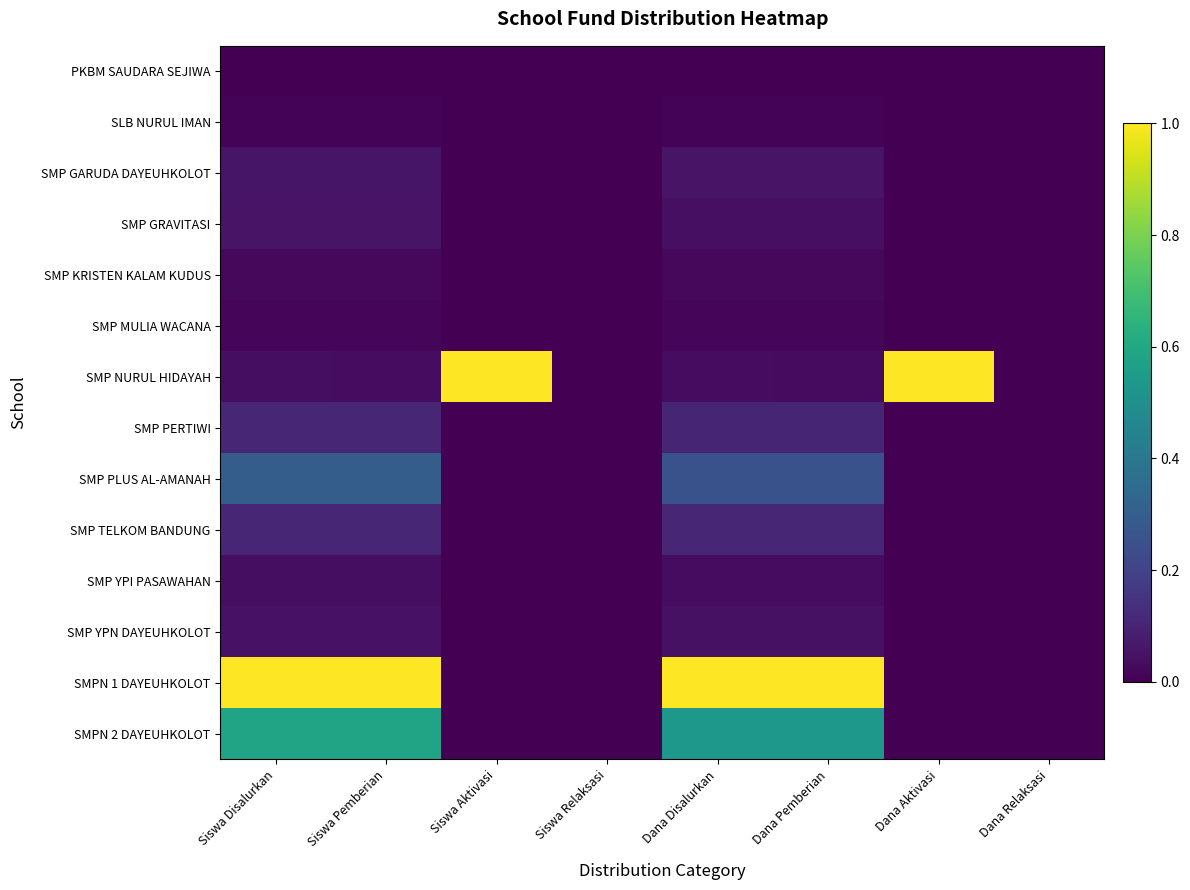

What is the total value across all series at Dana Pemberian?

2.3